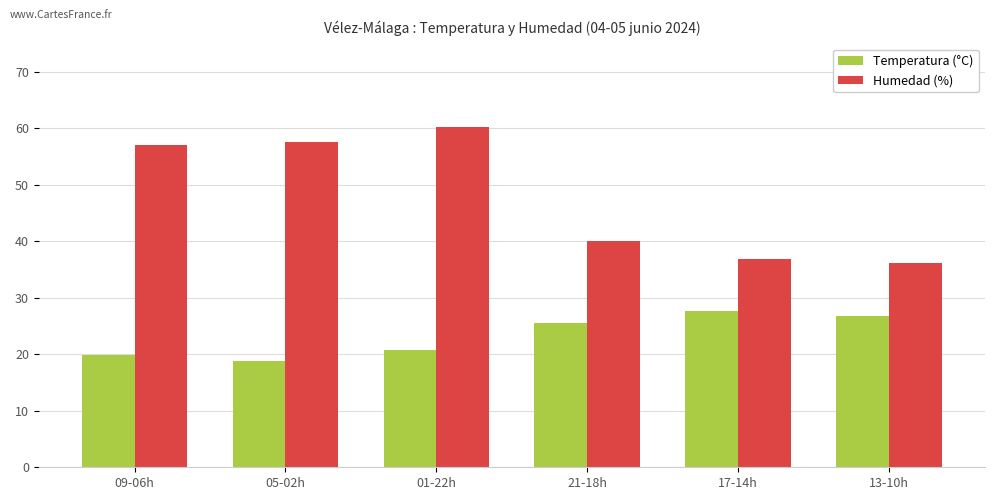

At which label does Temperatura (°C) reach its minimum?

05-02h